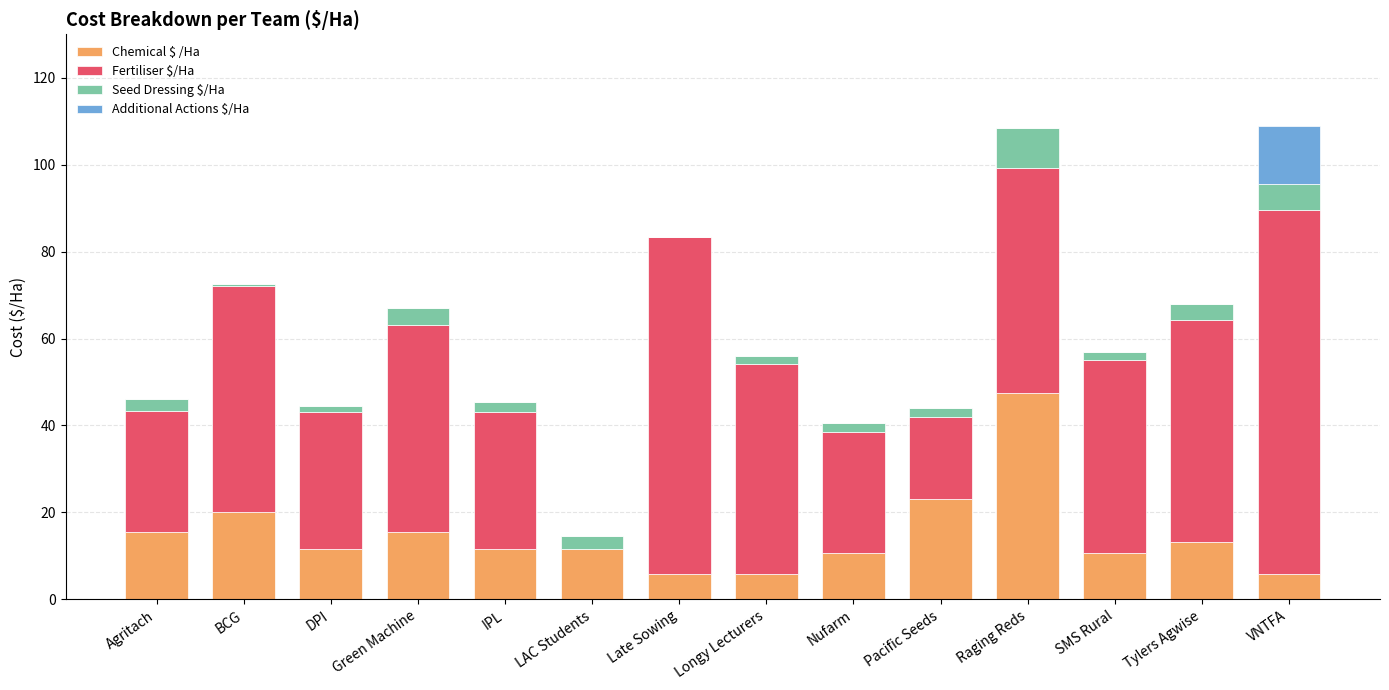

What is the total value across all series at Green Machine?

67.0